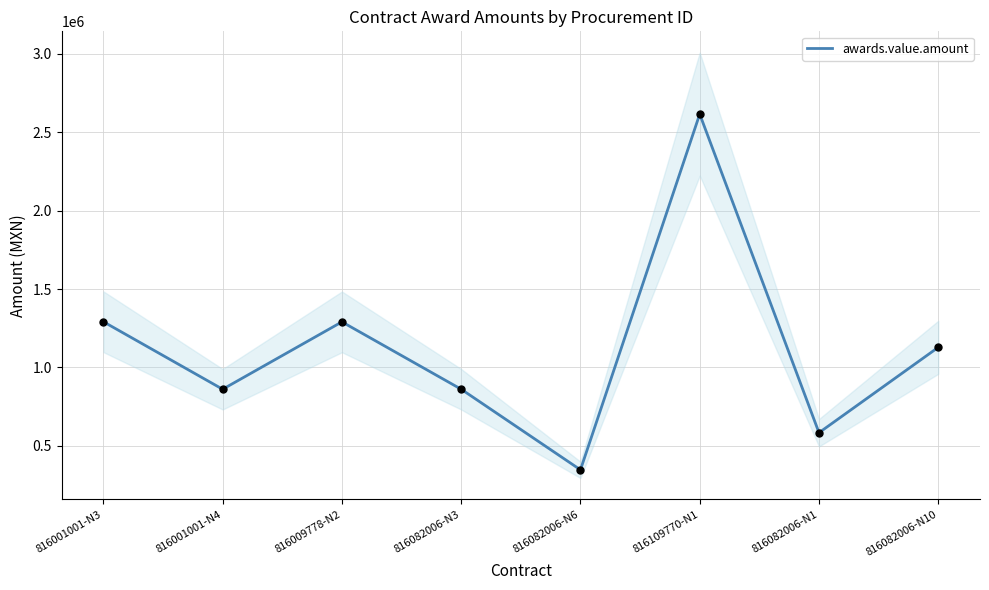

What is the change in value from 816009778-N2 to 816082006-N10?

-162371.7